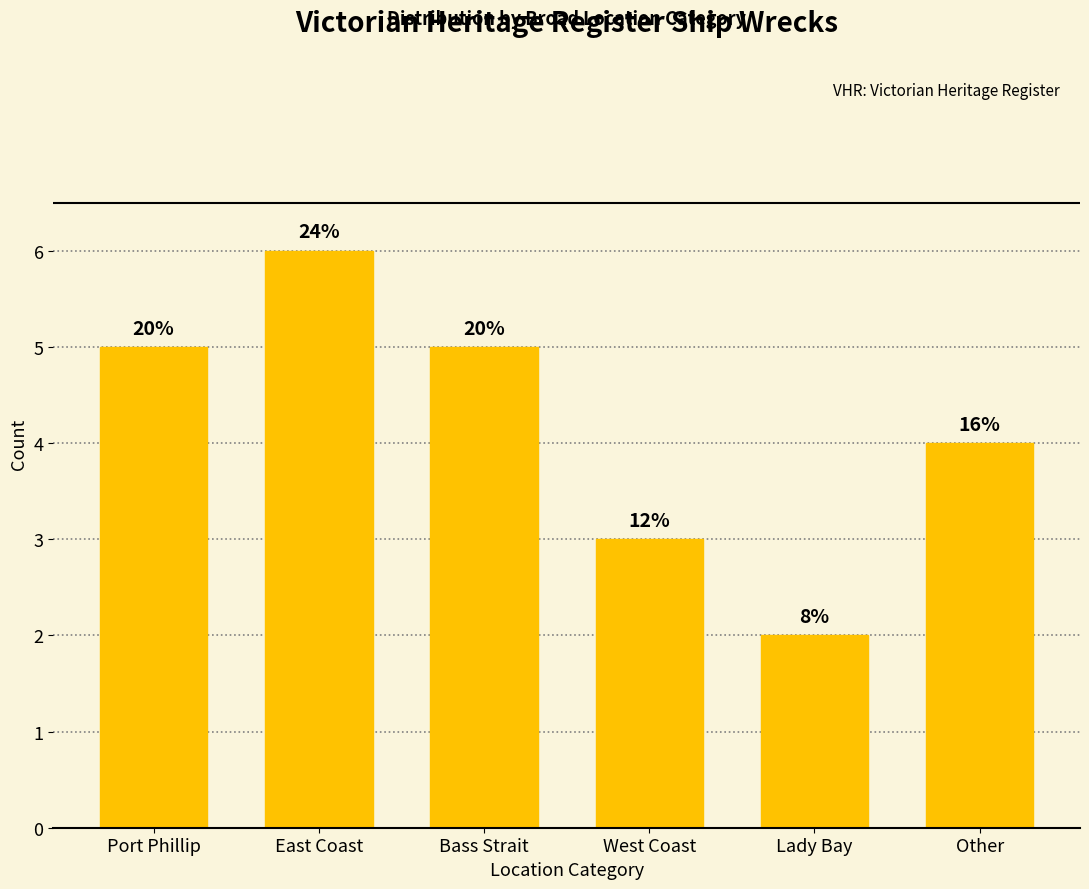

How many bars are there in total?

6